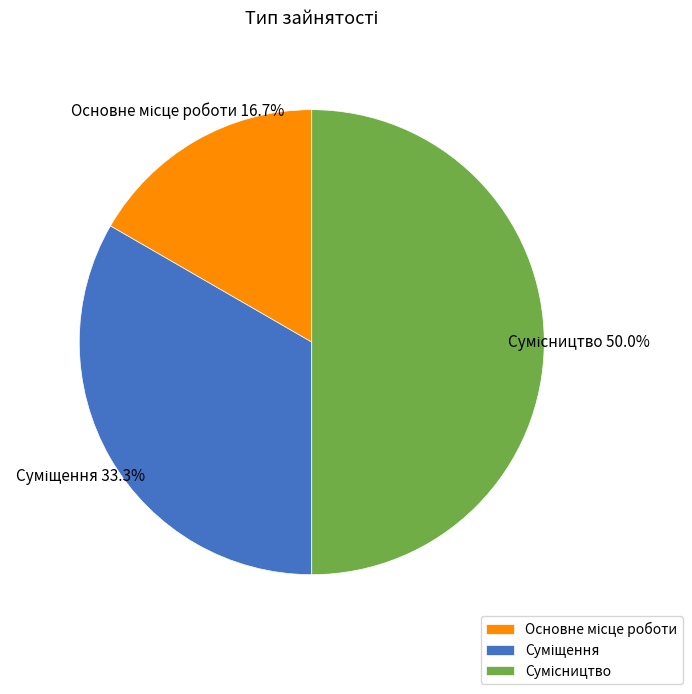

How many slices are in this pie chart?

3